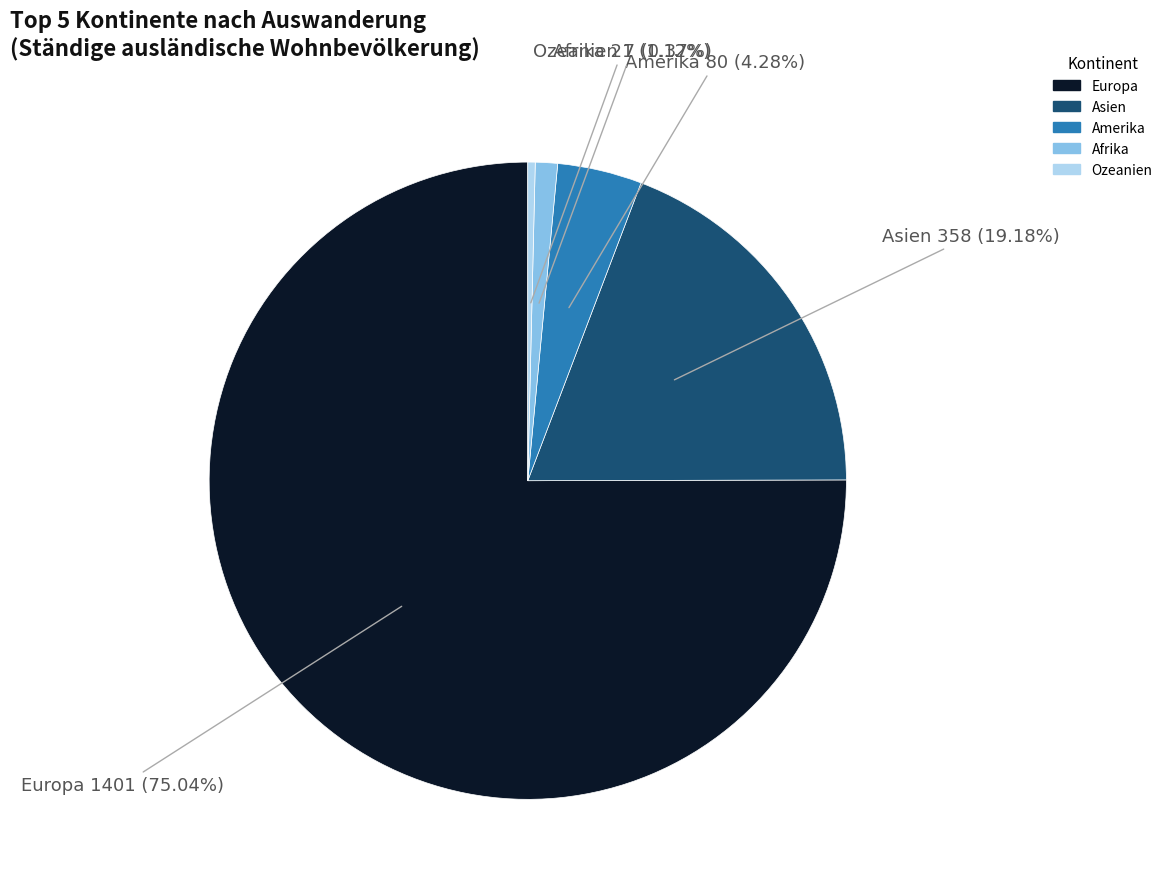

Which has a higher value, Asien or Amerika?

Asien